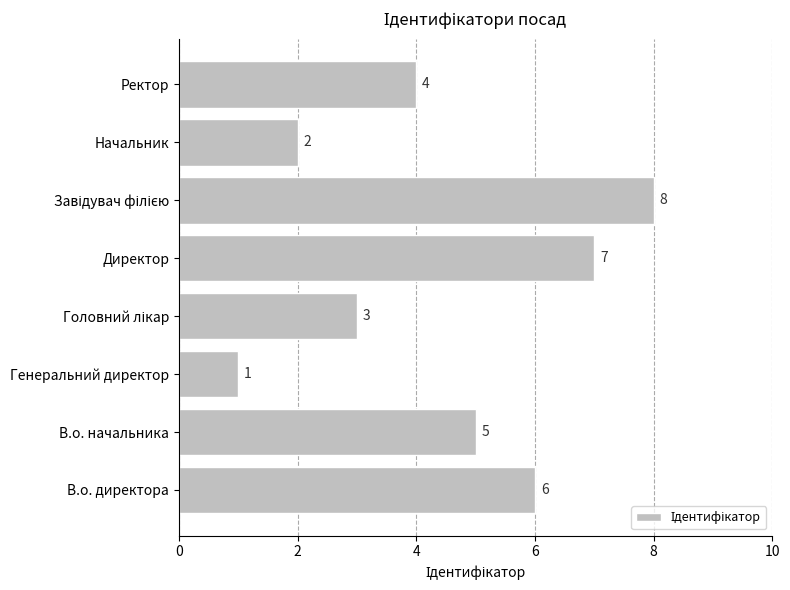

What is the difference between the second highest and minimum values?

6